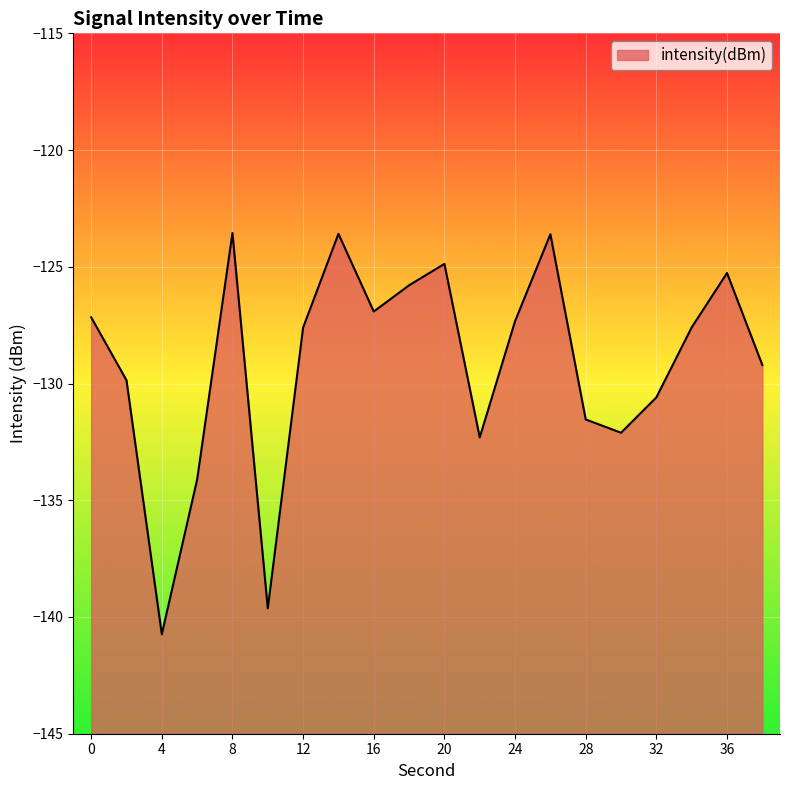

Where does the data first go above -127?

8